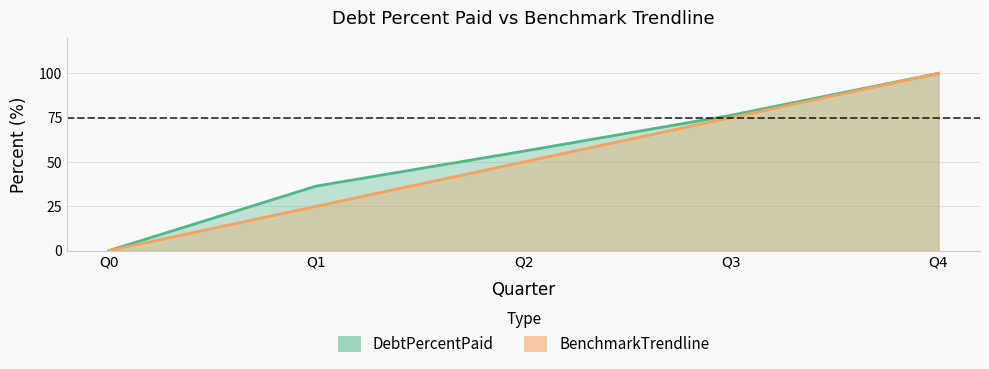

Which category has the highest value in the BenchmarkTrendline series?

Q4